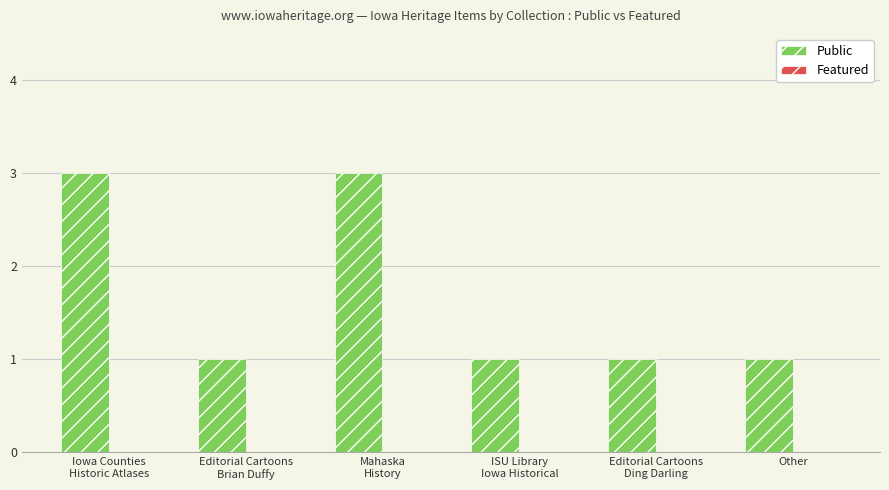

What is the value of the 4th bar from the left?

1